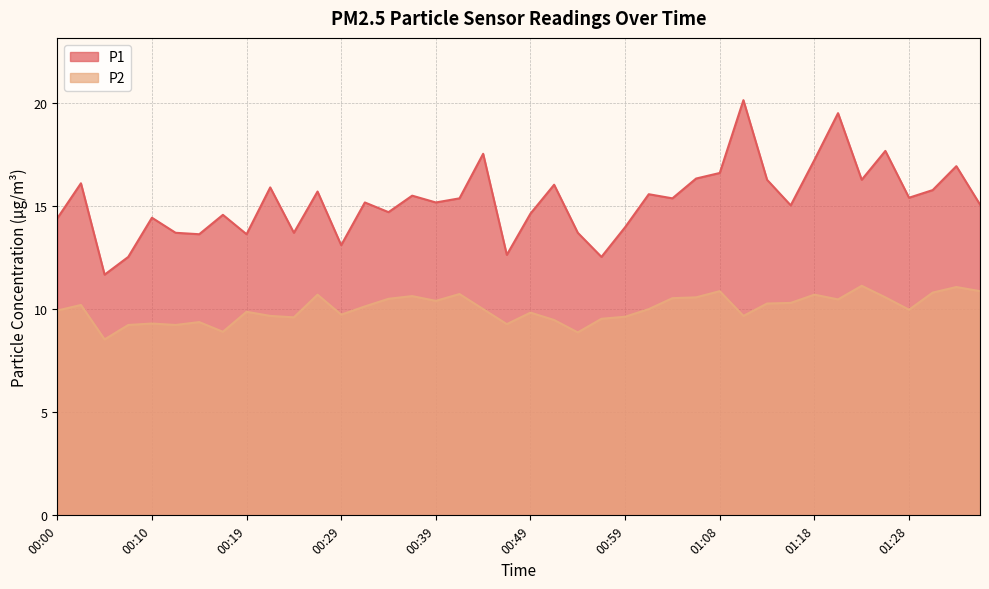

The P2 series shows 10.5 at 00:34. True or false?

True